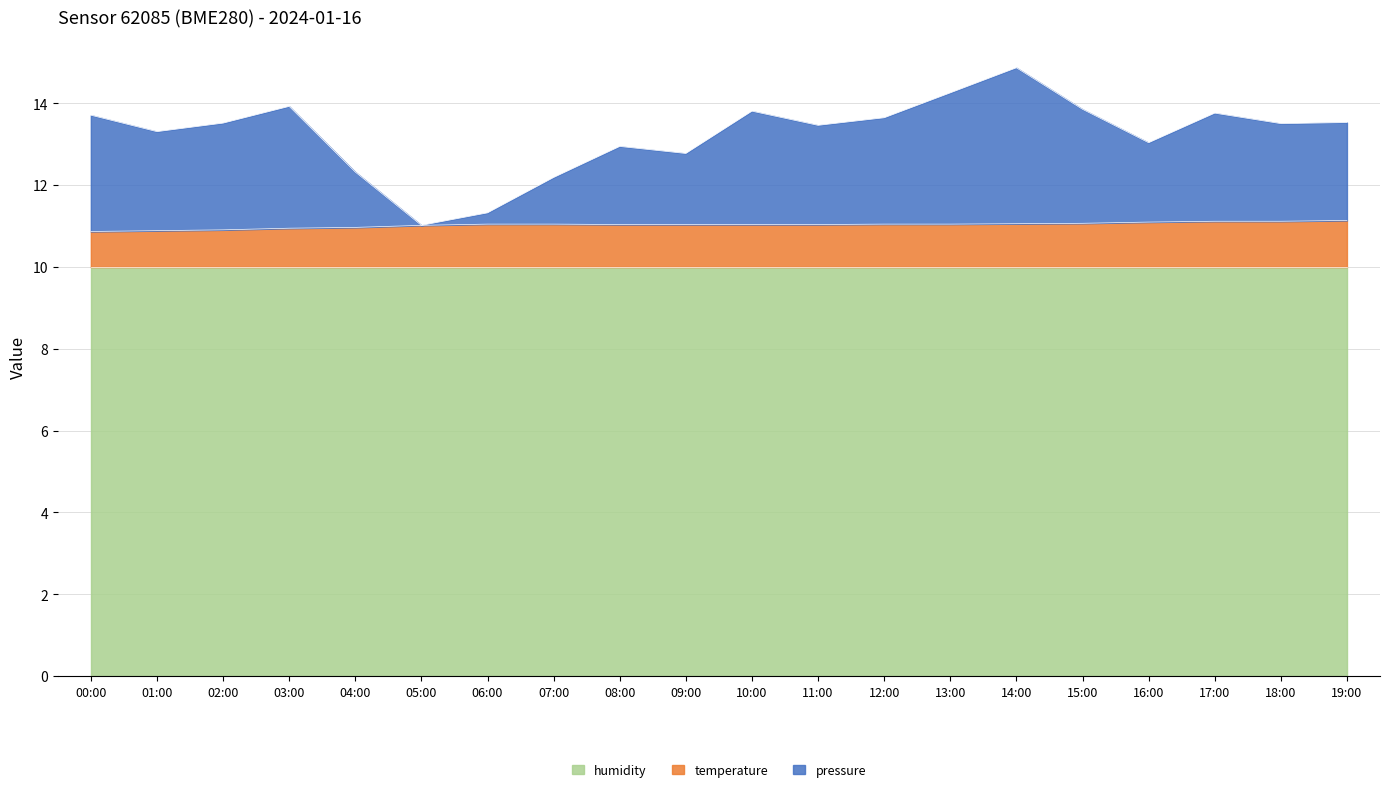

What is the lowest value of the pressure series?

11.0